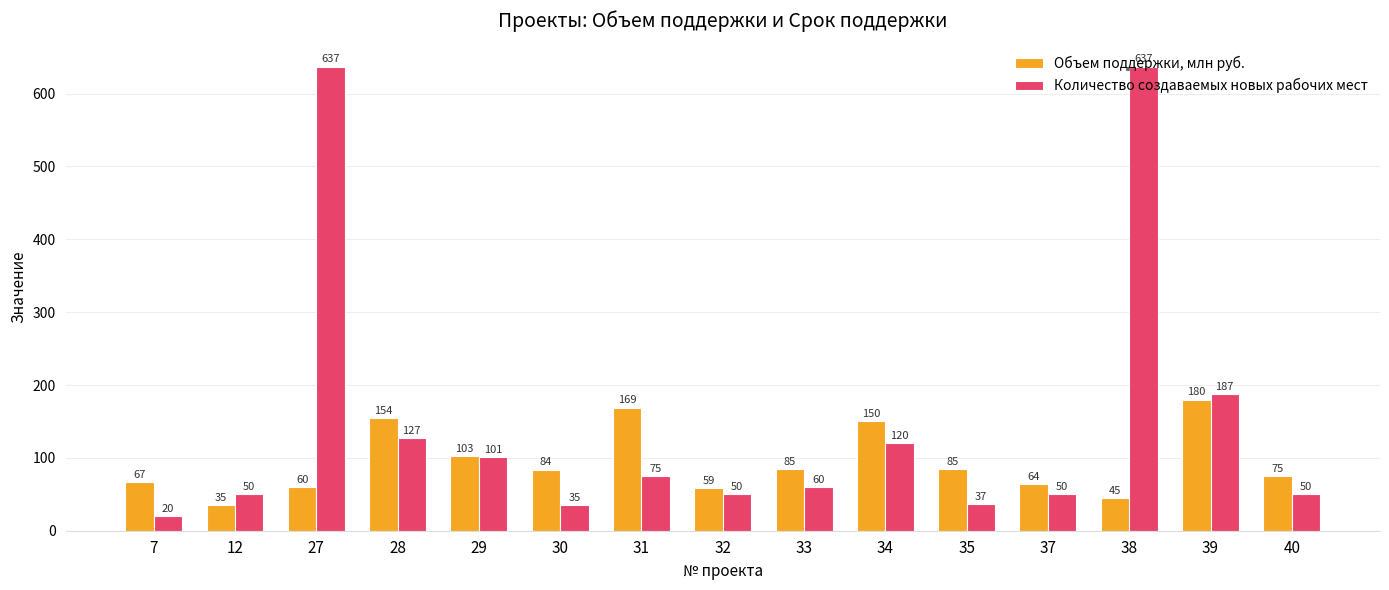

What is the spread (max minus min) of values at 33?

25.0